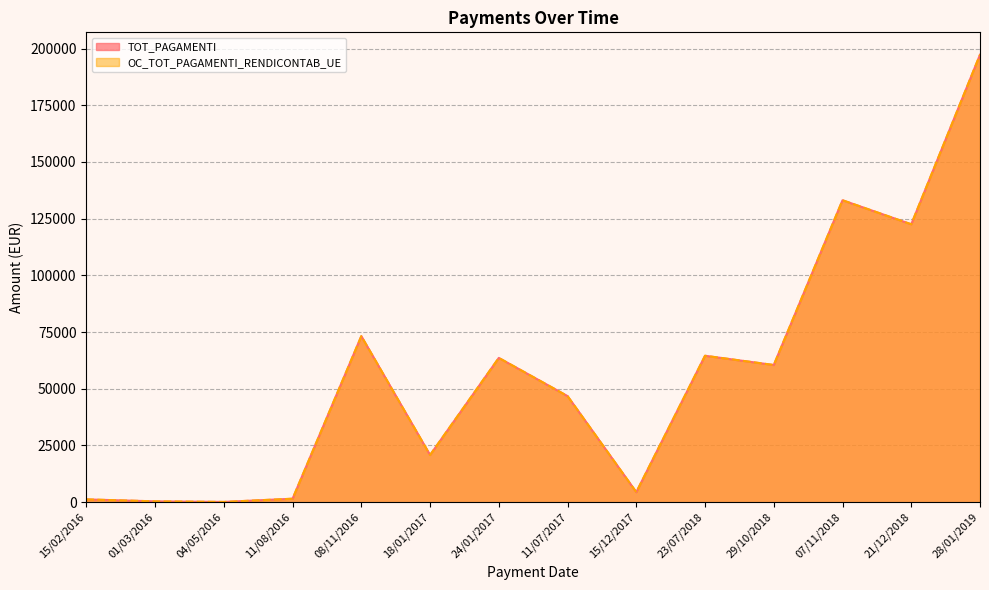

What are all the series names shown in the legend?

TOT_PAGAMENTI, OC_TOT_PAGAMENTI_RENDICONTAB_UE